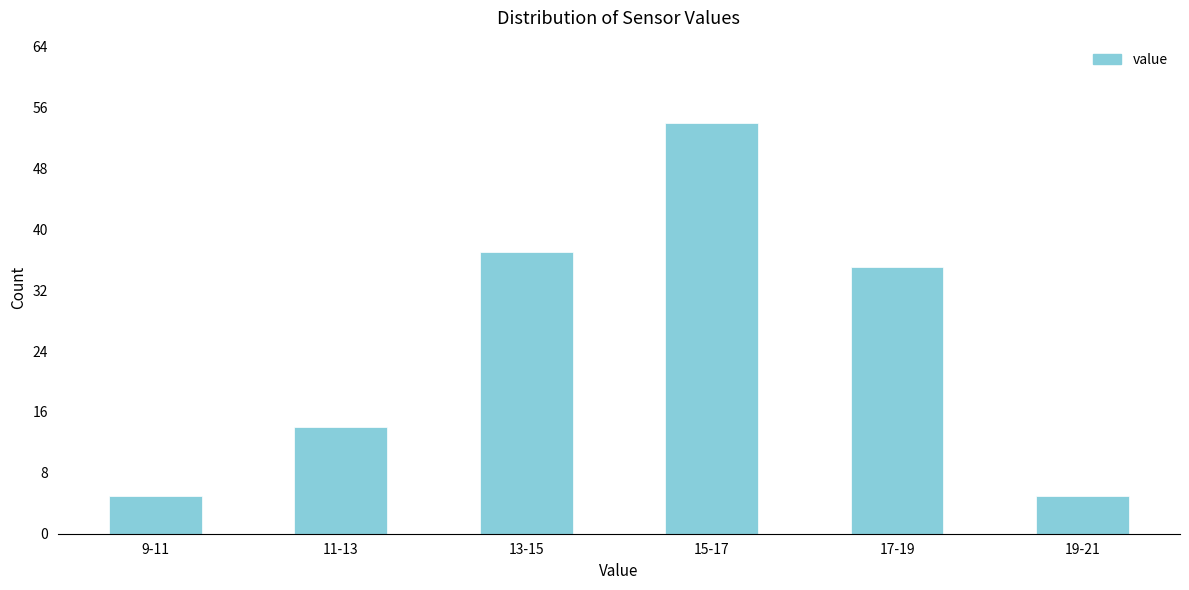

Reading left to right, what are all the values shown in this chart?

9-11=5	11-13=14	13-15=37	15-17=54	17-19=35	19-21=5